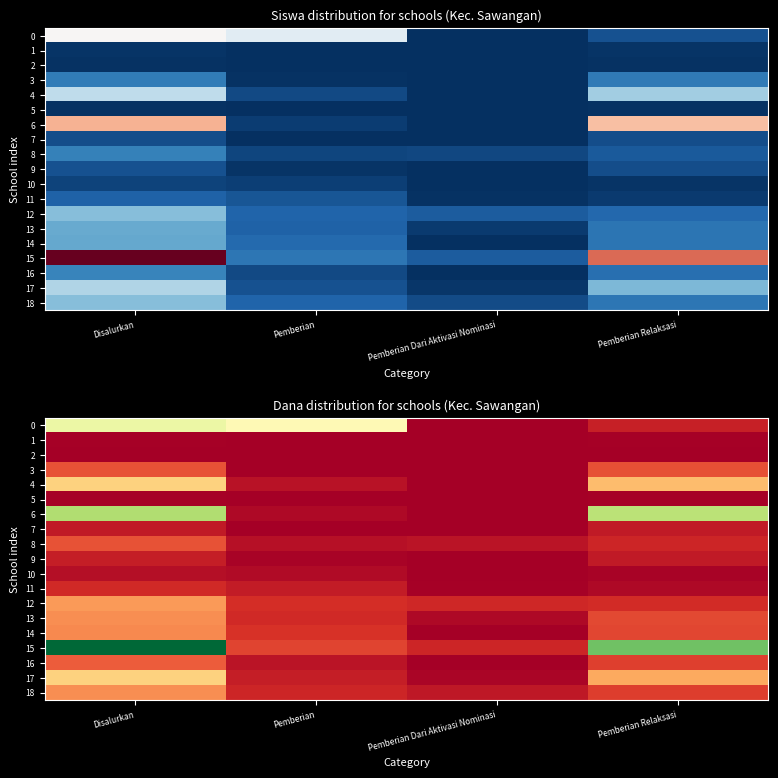

The value of 1 at Pemberian is 0. True or false?

True